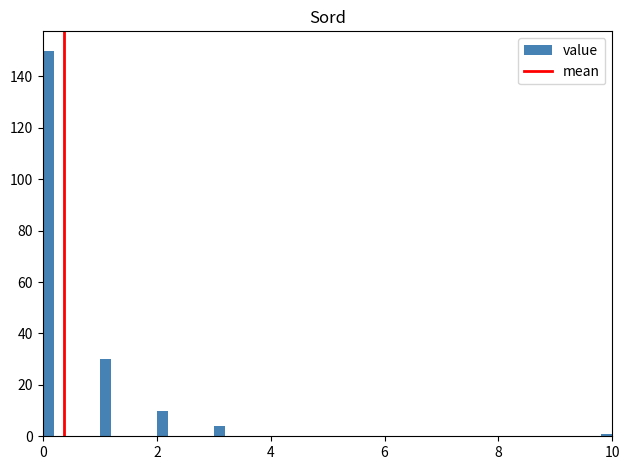

Read against the x-axis, roughly where is the centre of the tallest bar?

0.2